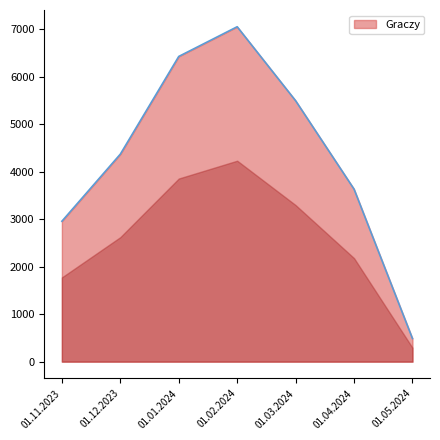

Between 01.03.2024 and 01.02.2024, which is larger?

01.02.2024